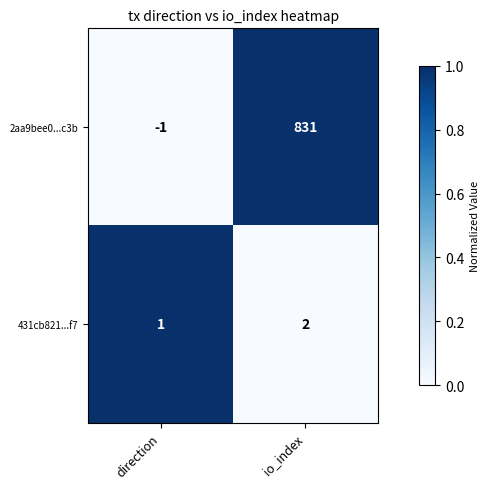

How many categories are shown in the chart?

2